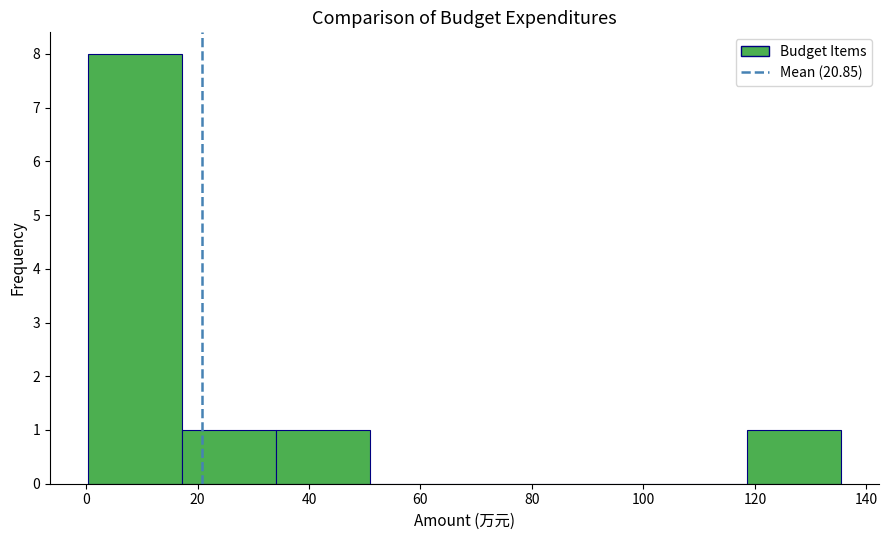

Reading left to right, list every bar in this chart as the range it spans on the x-axis followed by its height. Neither the bar edges nor the heights are printed on the chart, so give them approximately, as read against the axes.

0 to 18: 8
18 to 34: 1
34 to 52: 1
52 to 68: 0
68 to 84: 0
84 to 102: 0
102 to 118: 0
118 to 136: 1